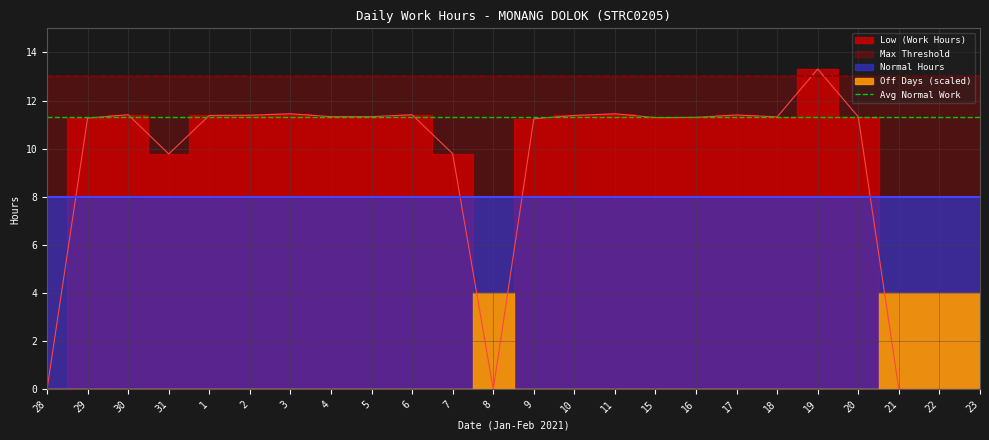

What is the average value of the Normal Hours series?

8.0